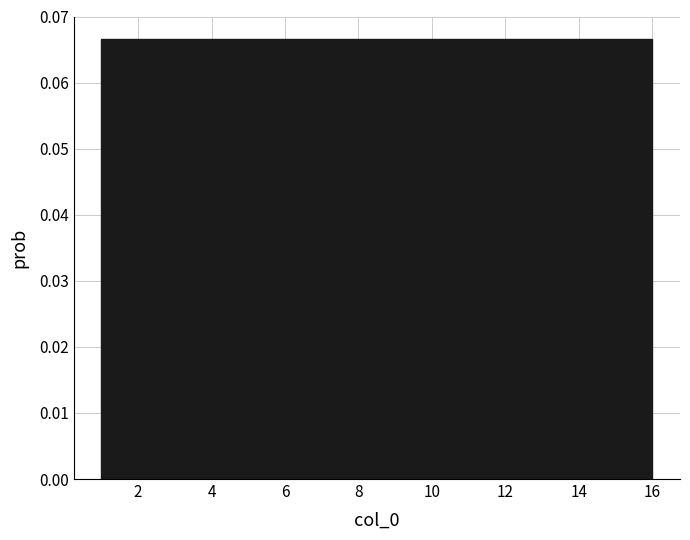

Reading left to right, list every bar in this chart as the range it spans on the x-axis followed by its height. The values are not printed on the chart, so give them approximately, as read against the axis.

1 to 2: 0.067
2 to 3: 0.067
3 to 4: 0.067
4 to 5: 0.067
5 to 6: 0.067
6 to 7: 0.067
7 to 8: 0.067
8 to 9: 0.067
9 to 10: 0.067
10 to 11: 0.067
11 to 12: 0.067
12 to 13: 0.067
13 to 14: 0.067
14 to 15: 0.067
15 to 16: 0.067